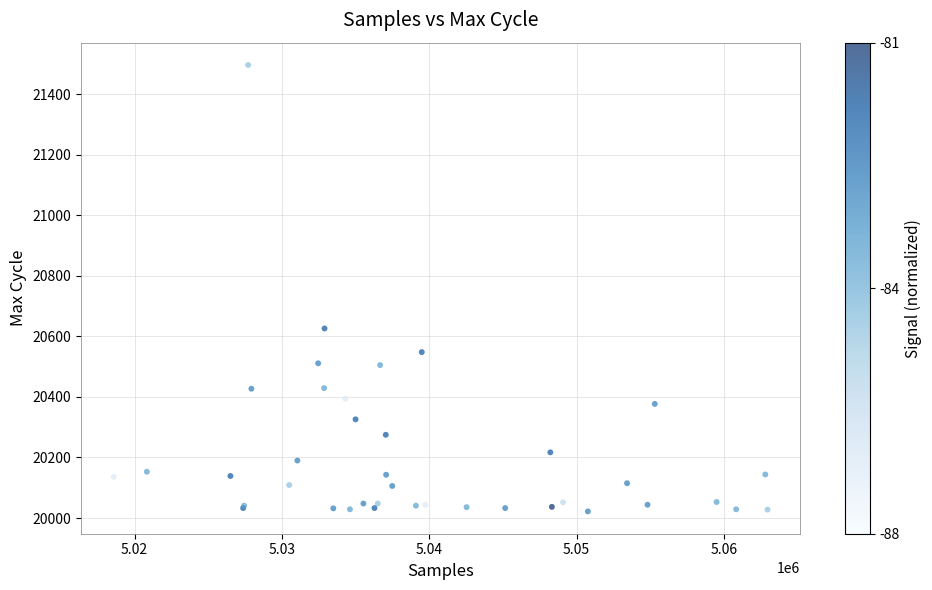

What Y value in the scatter plot is closest to 20759?

20626